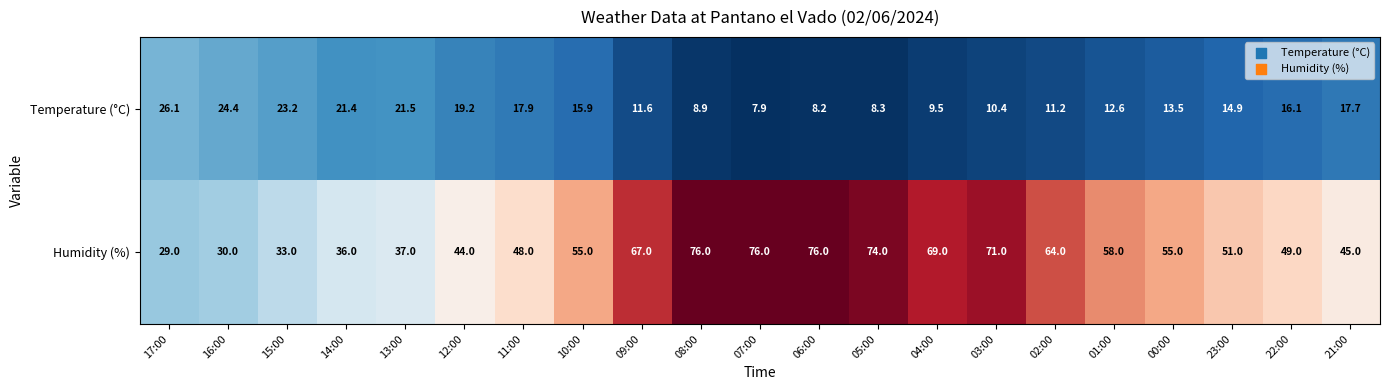

Which series has the largest total across all categories?

Humidity (%)